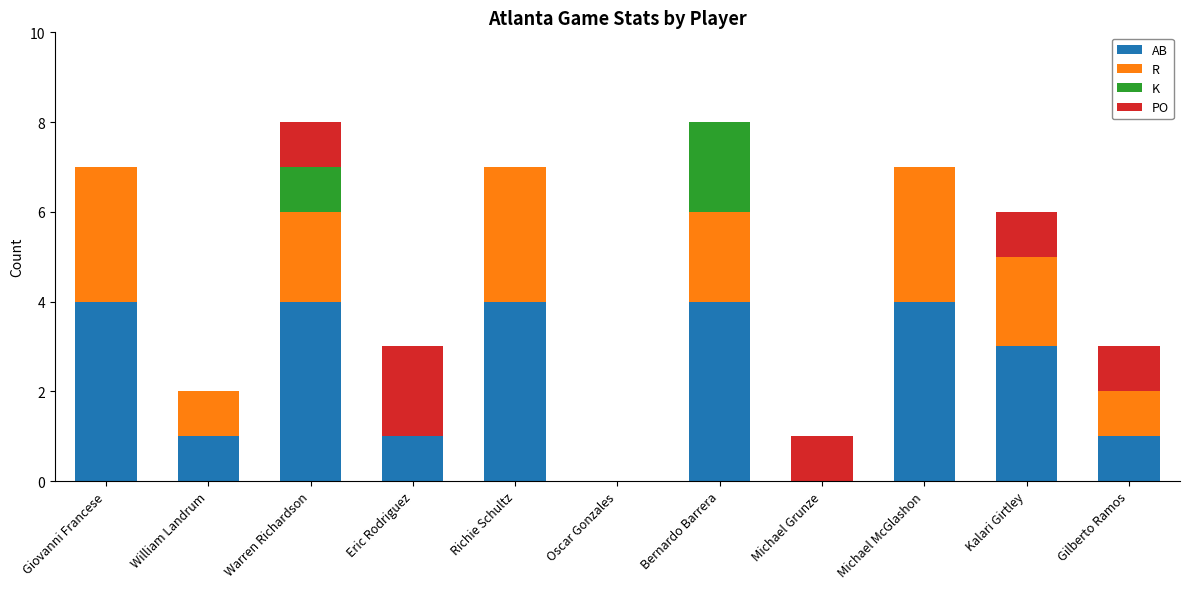

What is the sum of all AB values?

26